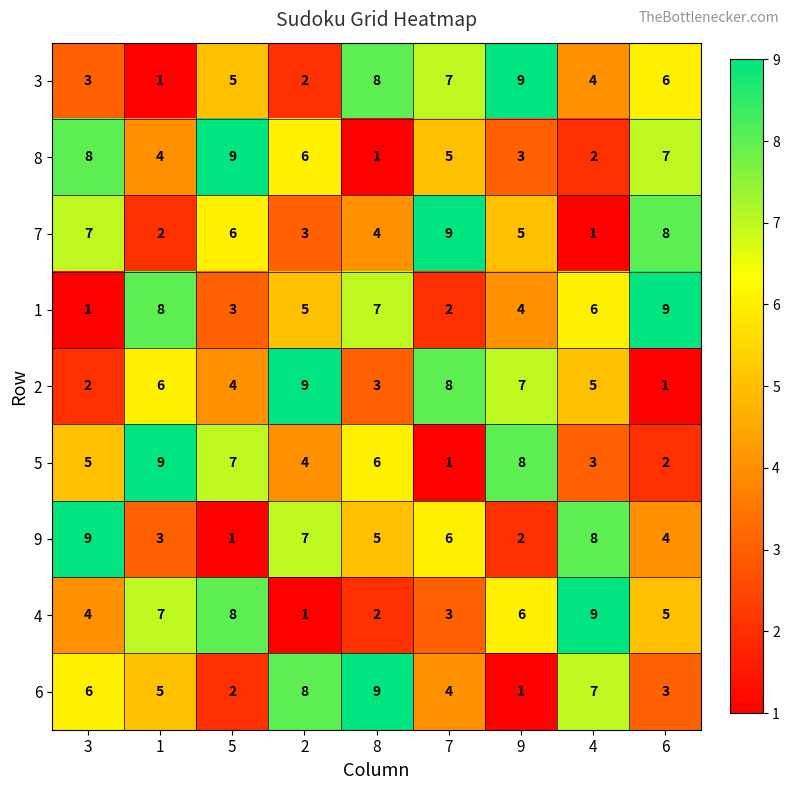

What is the maximum value shown in the chart?

9